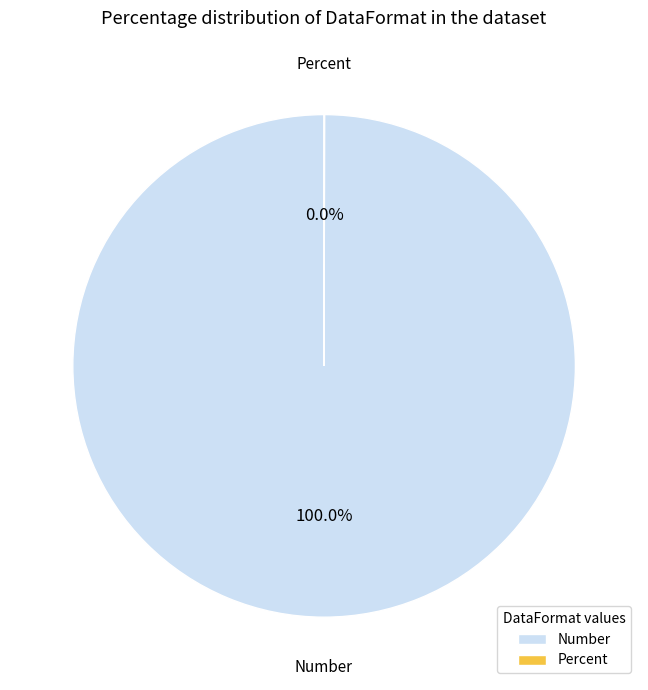

Does Number represent more than half of the total?

Yes